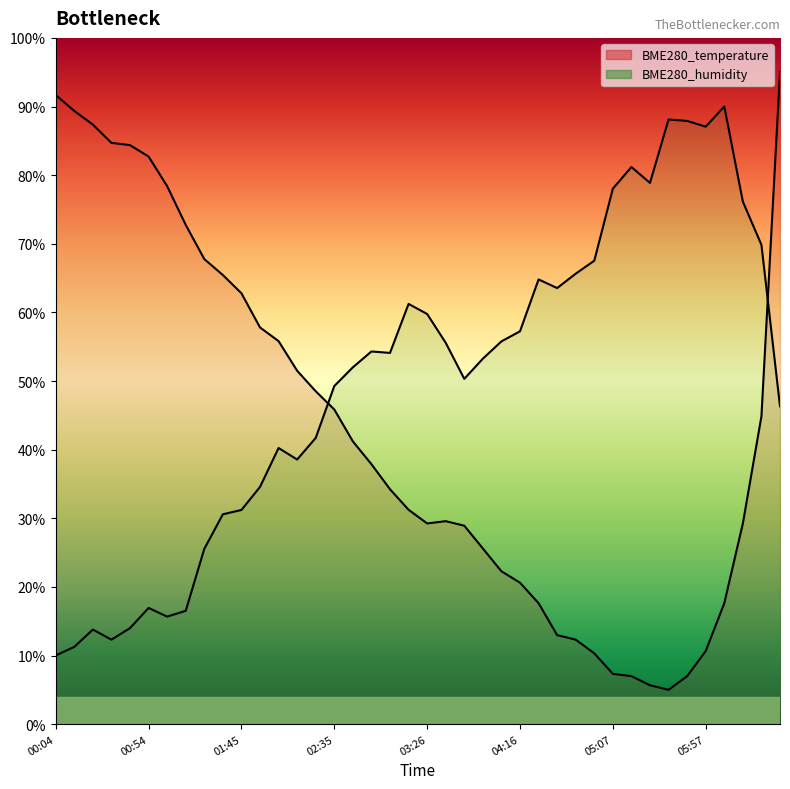

How many times do BME280_humidity and BME280_temperature cross each other?

2